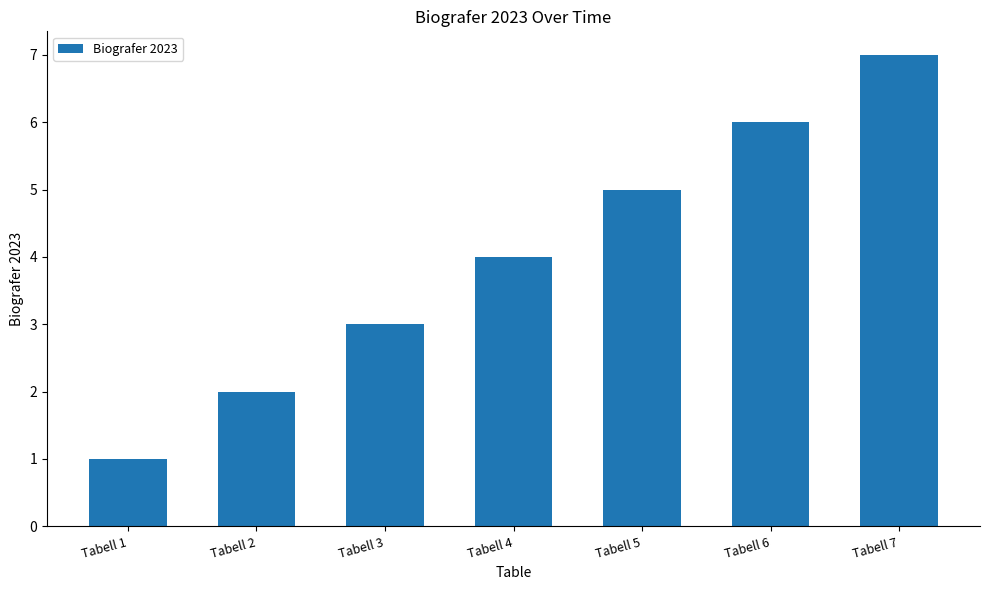

What is the value of the 3rd bar from the left?

3